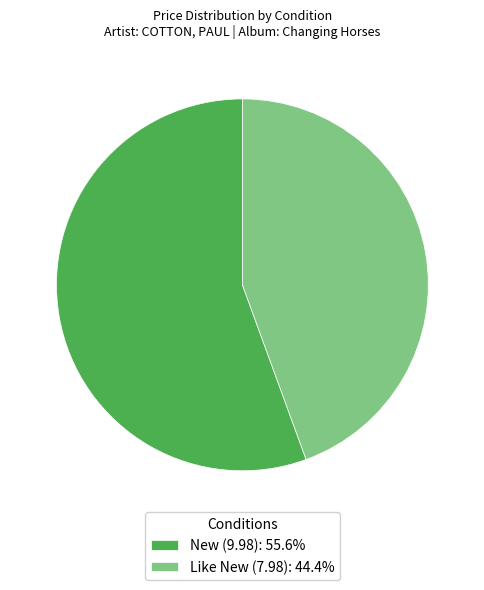

What is the ratio of the value at New (9.98) to the value at Like New (7.98)?

1.3